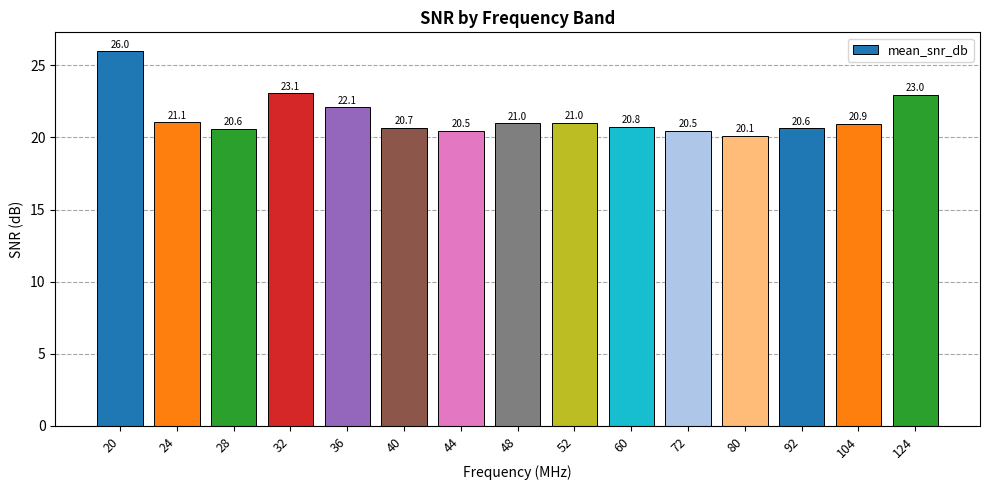

What is the change in value from 92 to 124?

+2.3